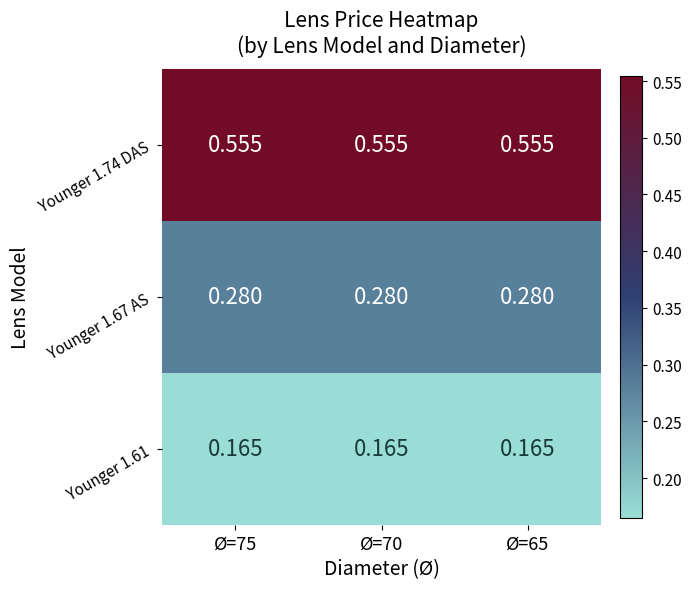

Is the value of Younger 1.74 DAS at Ø=65 greater than the value of Younger 1.61 at Ø=65?

Yes